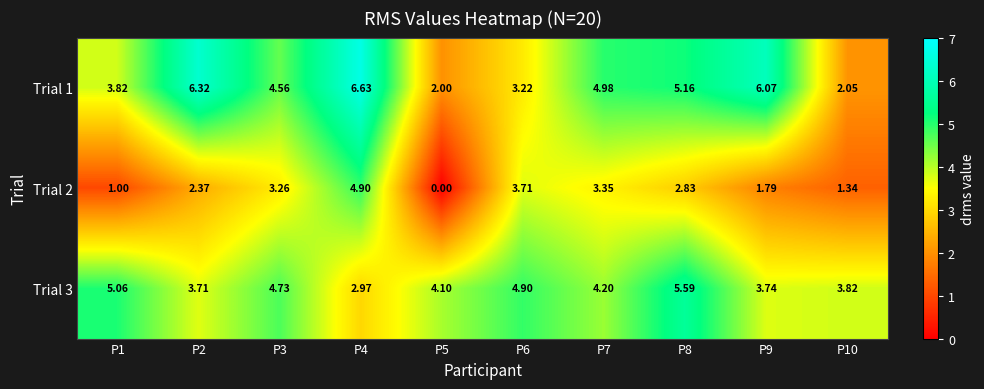

Is the value of Trial 3 at P6 greater than the value of Trial 1 at P5?

Yes